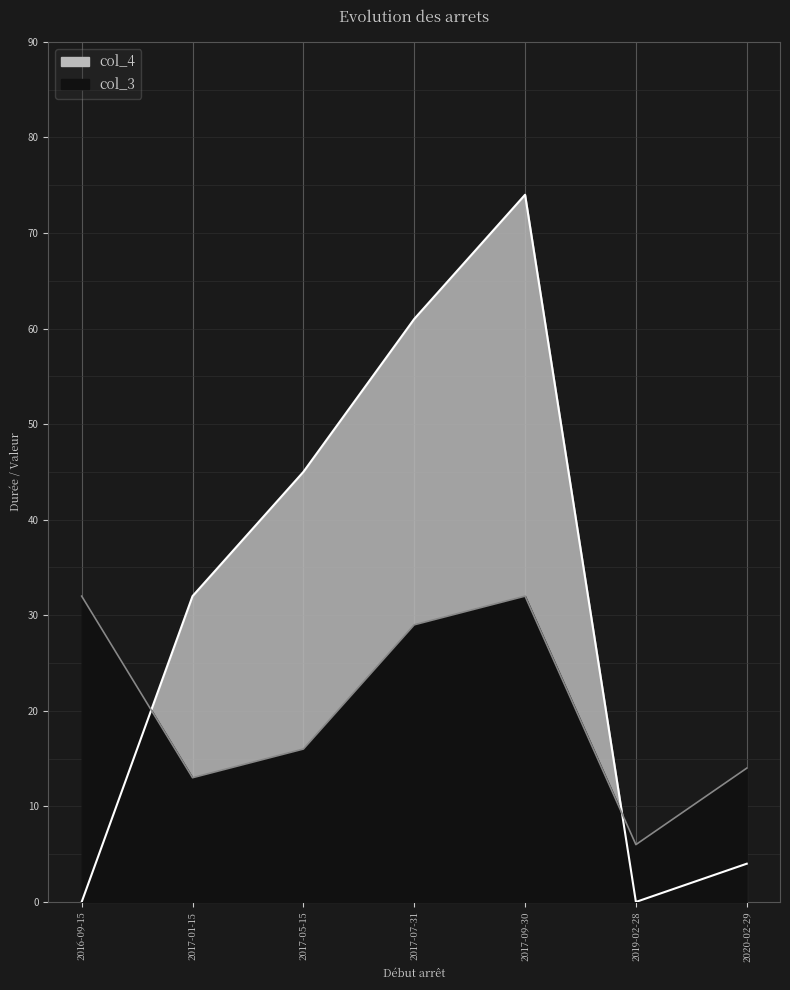

What are all the series names shown in the legend?

col_3, col_4